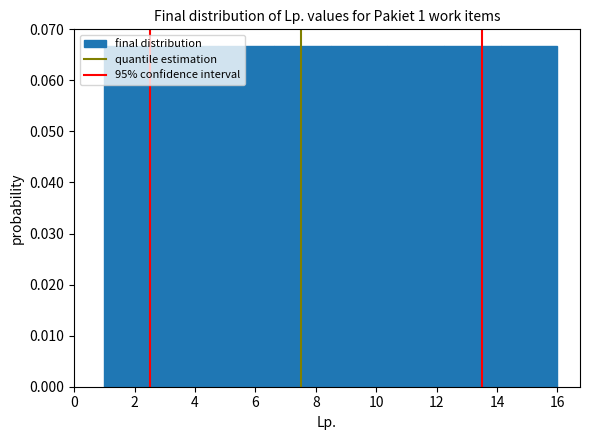

Reading left to right, list every bar in this chart as the range it spans on the x-axis followed by its height. Neither the bar edges nor the heights are printed on the chart, so give them approximately, as read against the axes.

1.0 to 2.8: 0.067
2.8 to 4.8: 0.067
4.8 to 6.6: 0.067
6.6 to 8.6: 0.067
8.6 to 10.4: 0.067
10.4 to 12.2: 0.067
12.2 to 14.2: 0.067
14.2 to 16.0: 0.067